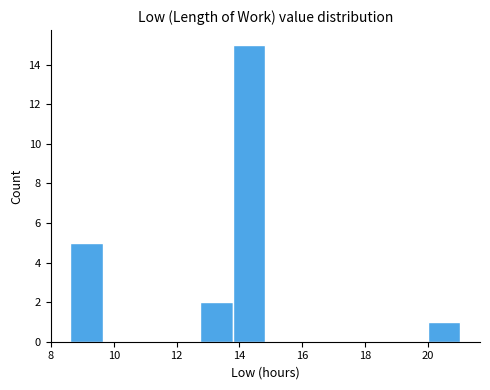

How tall is the bar that spans 20.0 to 21.0 on the x-axis? Neither the bar edges nor the heights are printed on the chart, so give them approximately, as read against the axes.

1